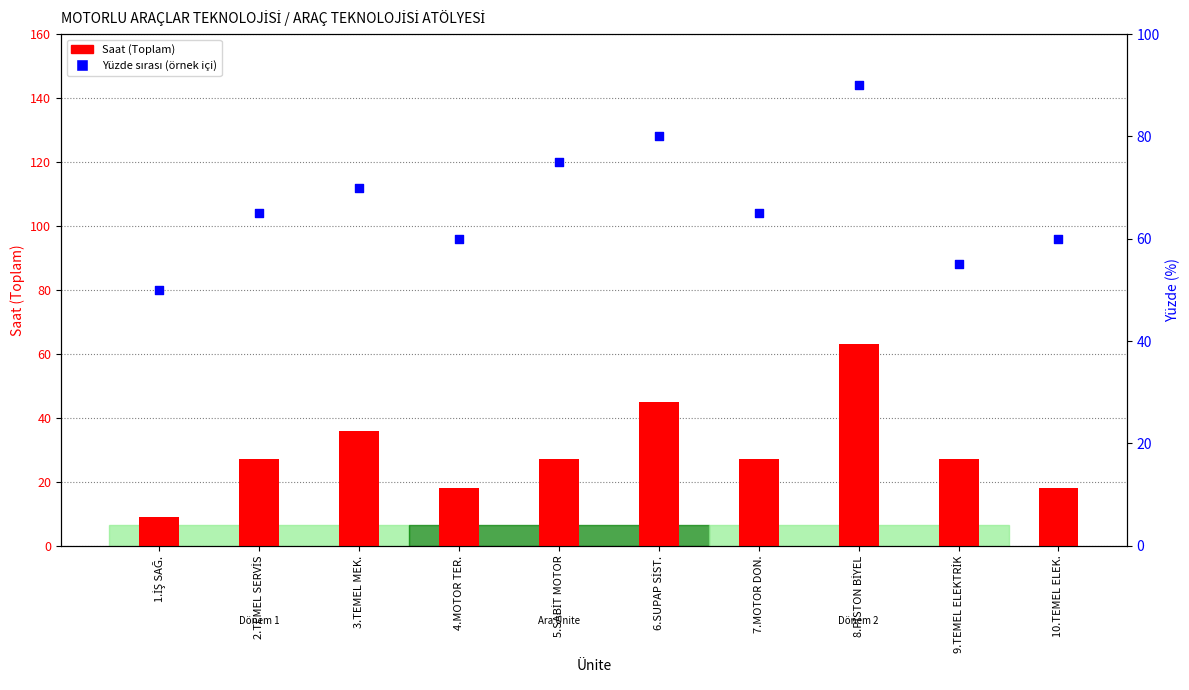

Which series contains the lowest Y value?

Saat (Toplam)